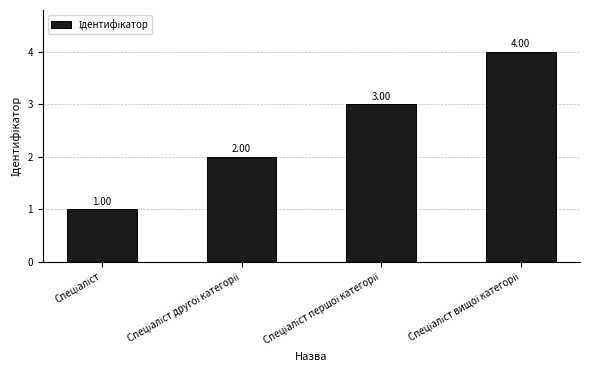

How many bars are there in total?

4